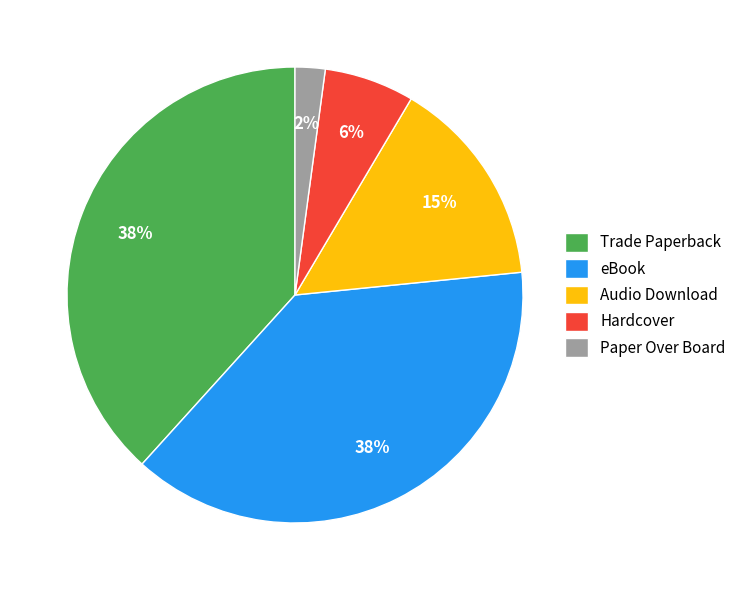

Is it true that eBook is 38% of the pie?

True